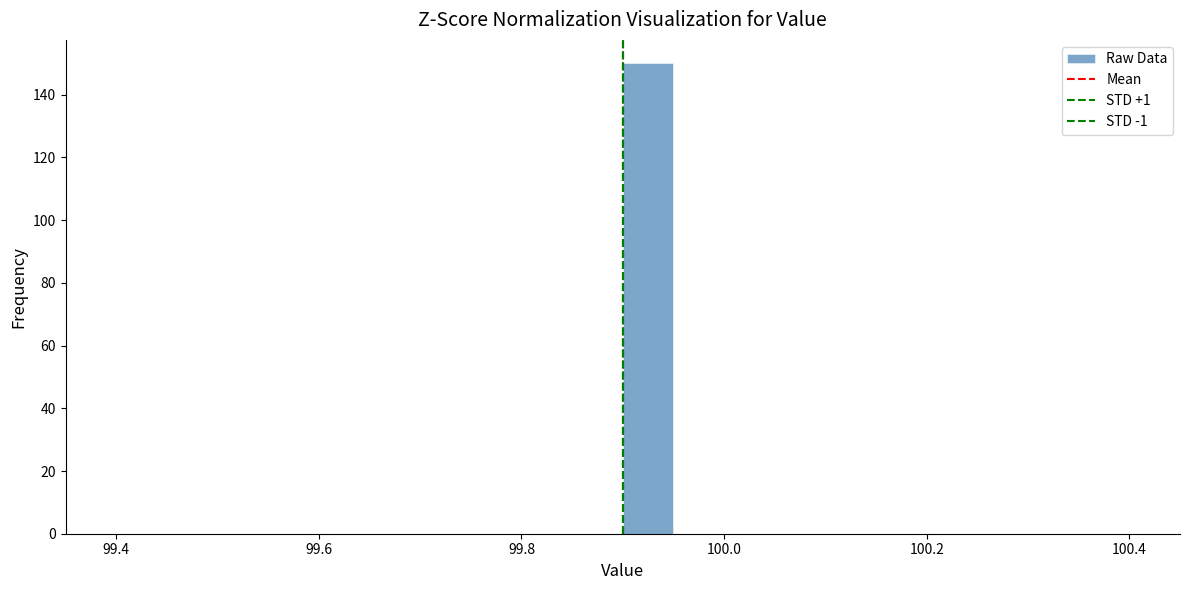

Read against the x-axis, roughly where is the centre of the tallest bar?

99.92